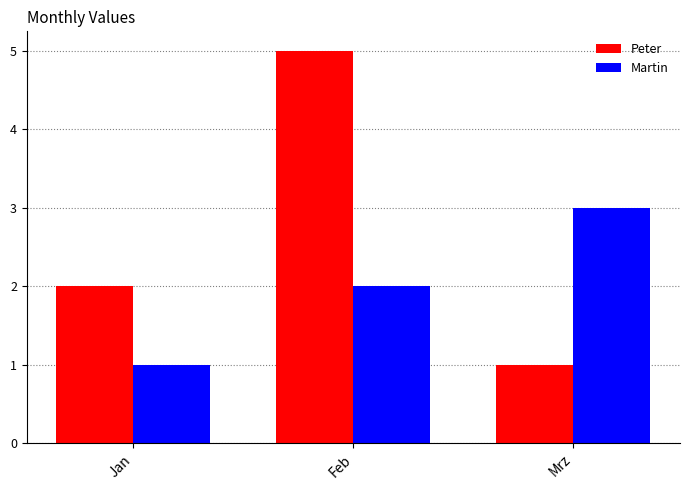

What is the difference between the maximum and minimum values in the Martin series?

2